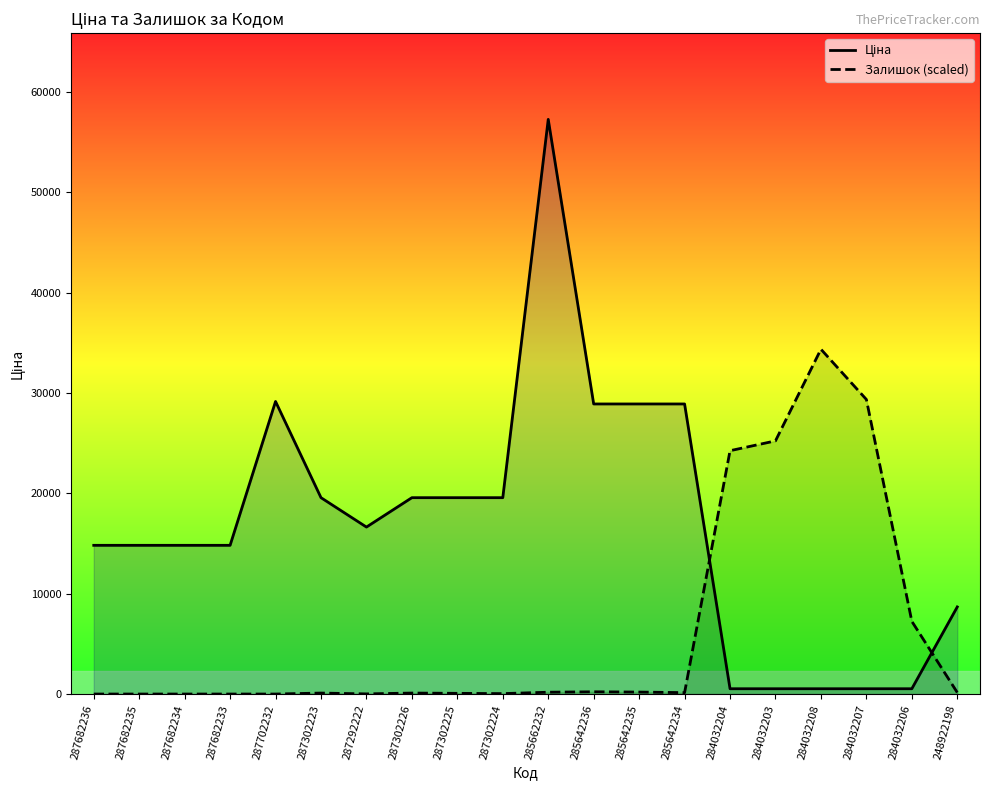

What are all the series names shown in the legend?

Ціна, Залишок (scaled)